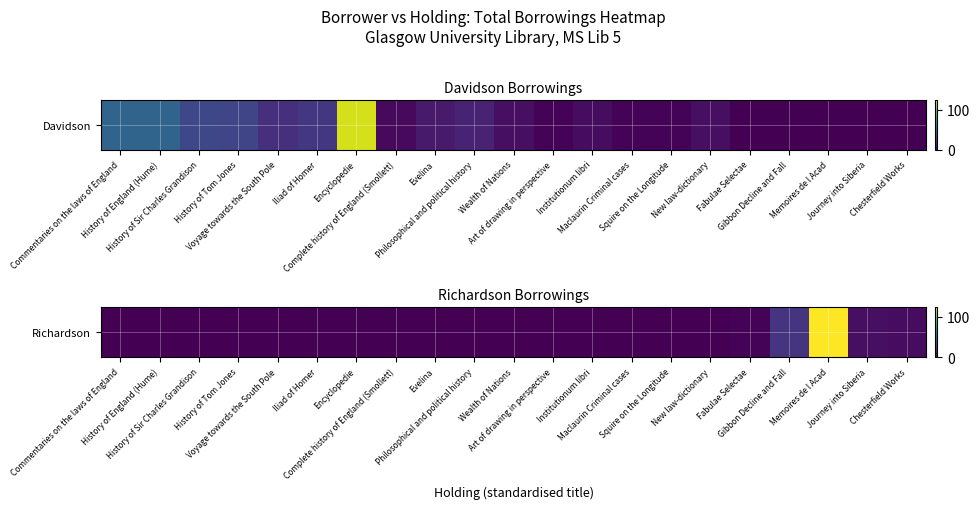

How many series are shown in this chart?

1